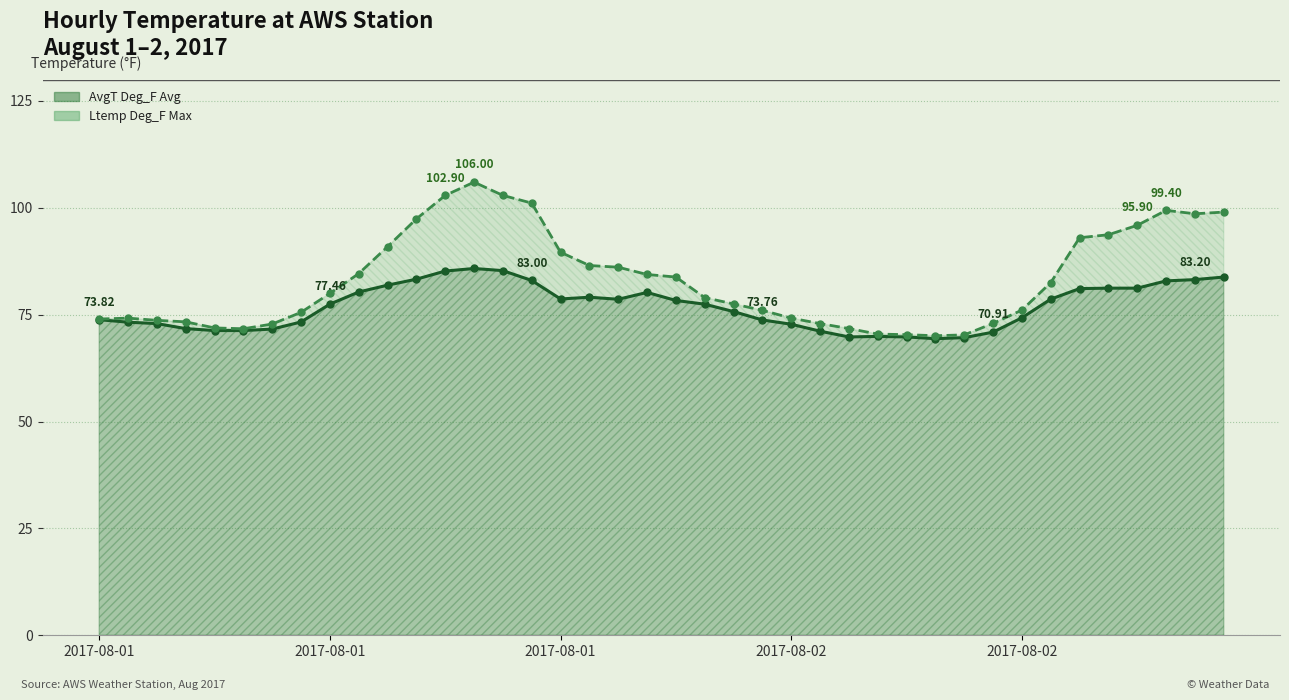

Is it true that the value at 2017-08-01 21 is 112.6?

False